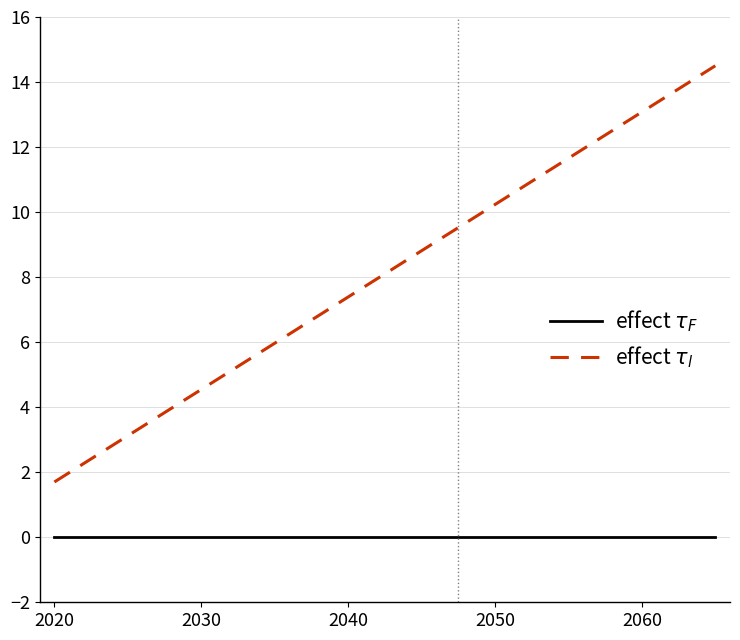

Rank the series by their average value, from highest to lowest.

effect $\tau_l$, effect $\tau_F$